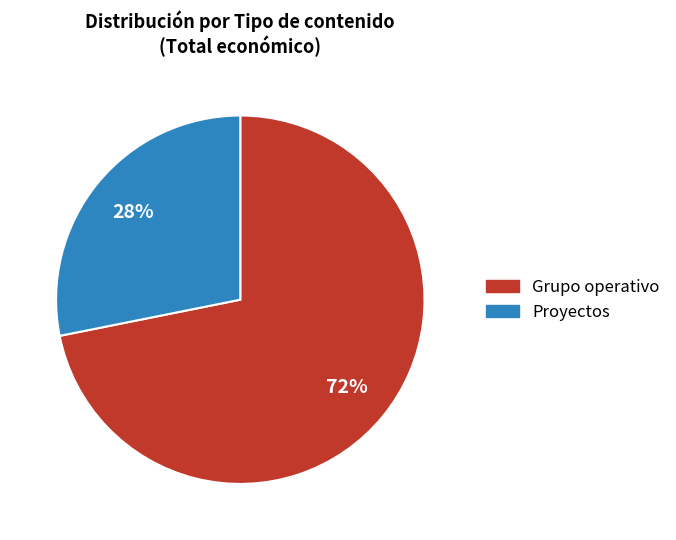

Which has a higher value, Grupo operativo or Proyectos?

Grupo operativo